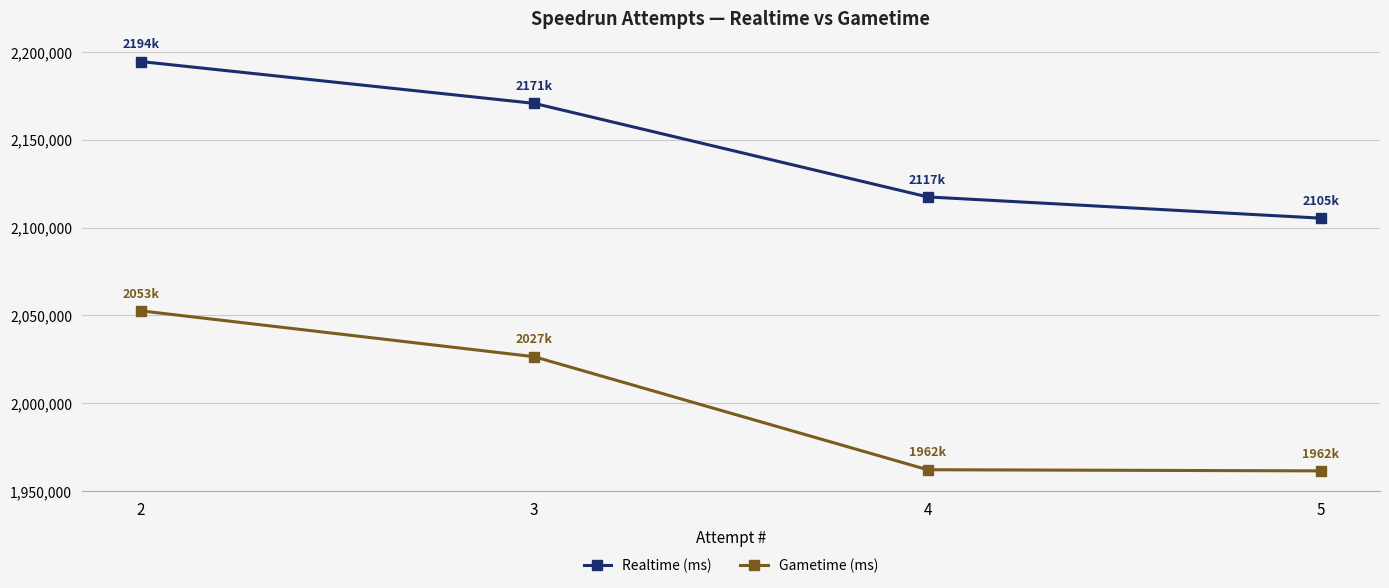

What is the sum of all Realtime (ms) values?

8587922